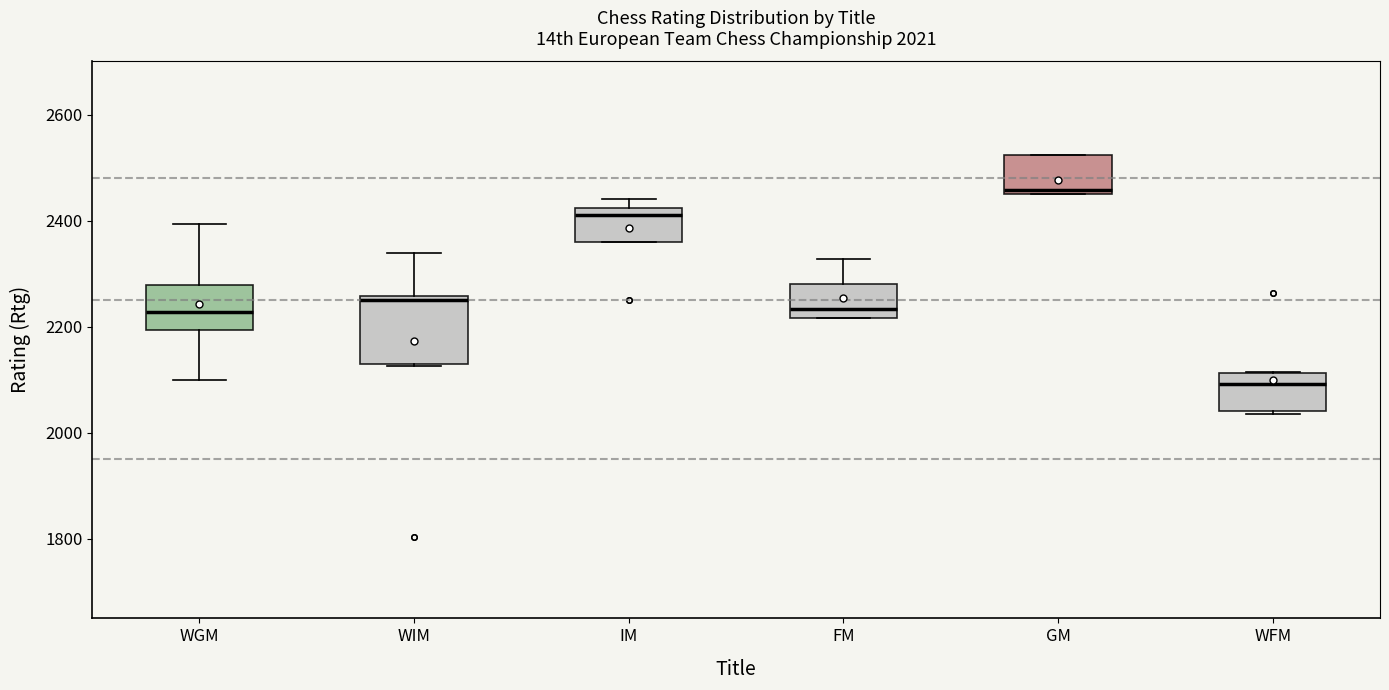

Which box is the tallest, from its lower edge to its upper edge?

WIM